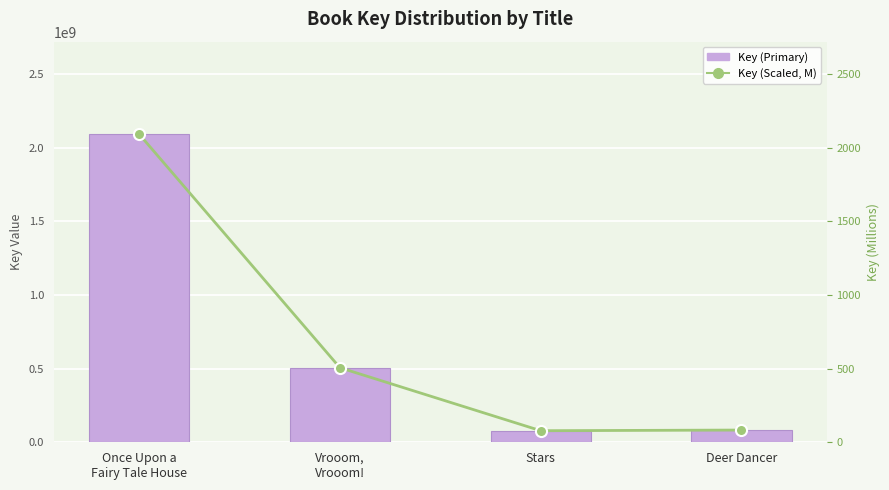

List the series in order of their overall mean, highest first.

Key (Primary), Key (Scaled, M)